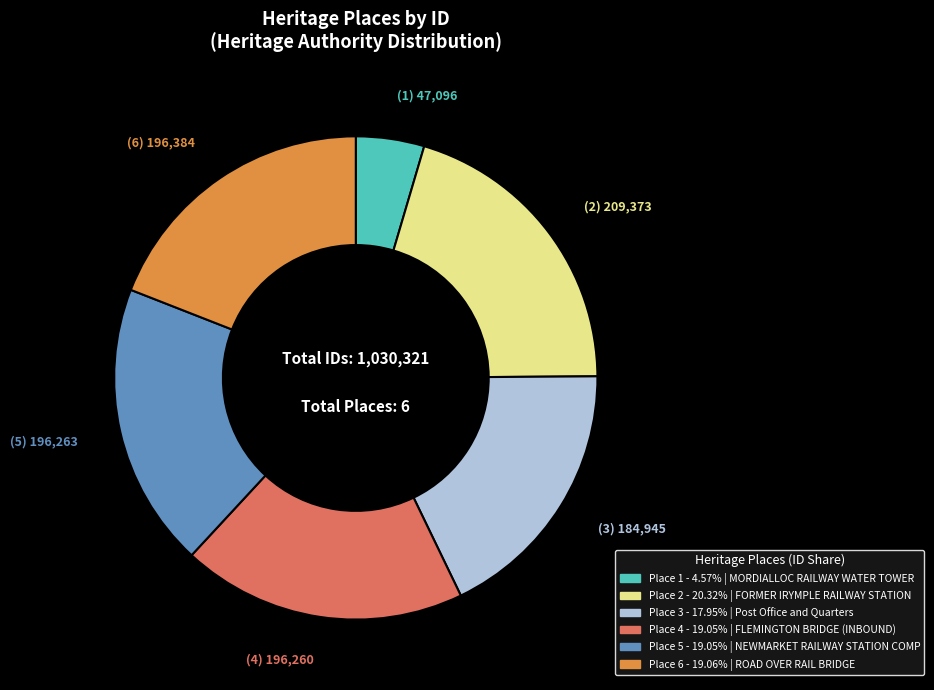

Is there any slice that represents more than half of the pie?

No